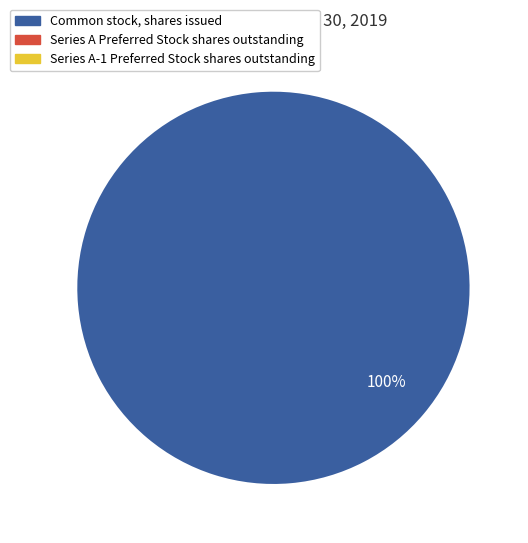

To the nearest percent, what percentage of the pie is Common stock, shares issued?

100%